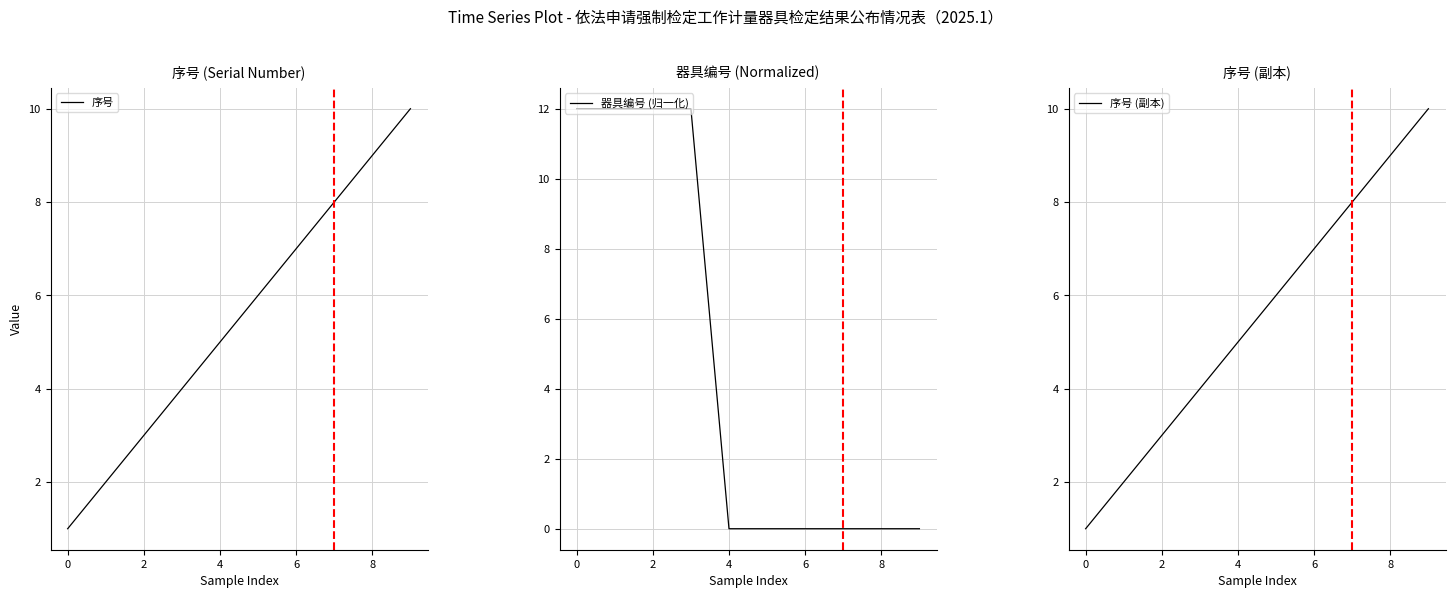

Which series has the largest total across all categories?

序号